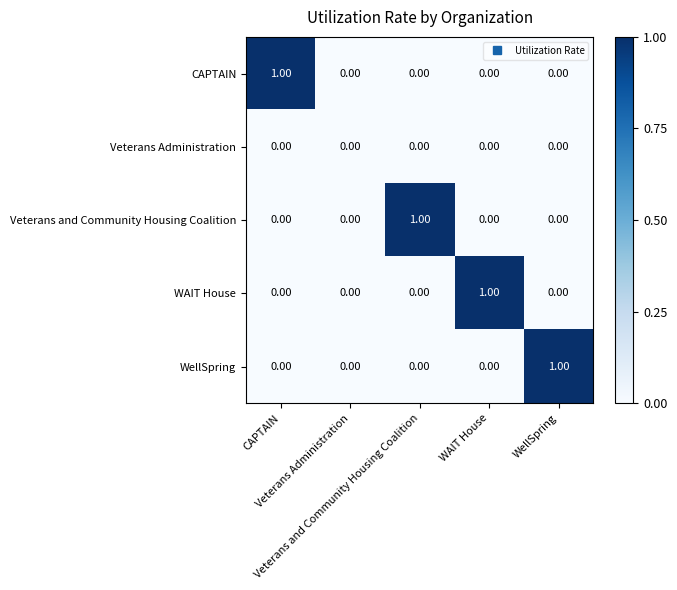

Between CAPTAIN and Veterans Administration, which series saw the biggest shift?

CAPTAIN